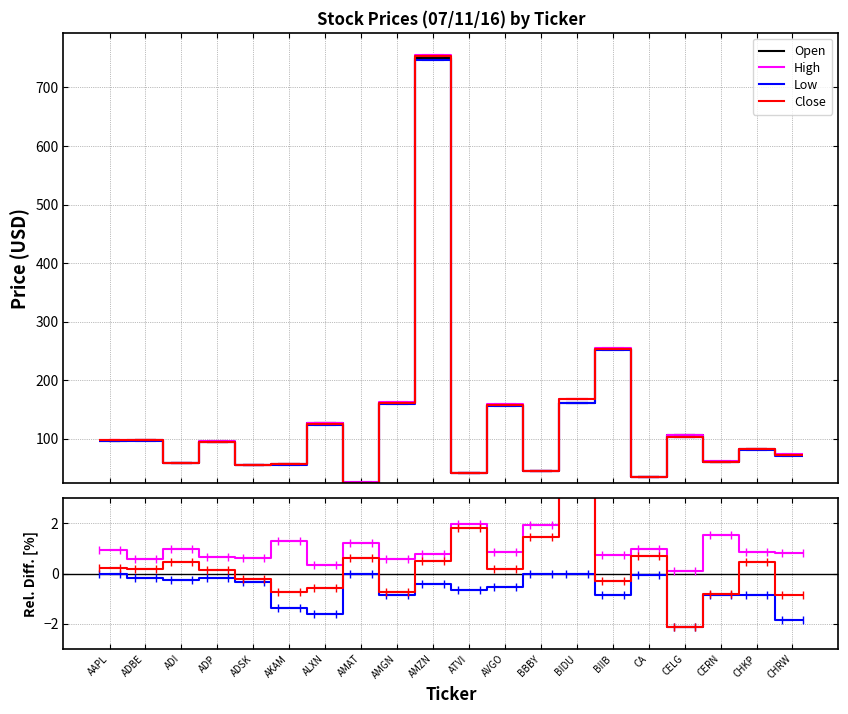

Reading left to right, extract all data points from this chart.

Open: AAPL=96.8	ADBE=97.0	ADI=58.0	ADP=95.0	ADSK=55.6	AKAM=56.7	ALXN=126.0	AMAT=25.0	AMGN=161.4	AMZN=750.0	ATVI=41.4	AVGO=157.1	BBBY=44.5	BIDU=160.7	BIIB=253.2	CA=33.8	CELG=105.7	CERN=60.6	CHKP=82.1	CHRW=72.5
High: AAPL=0.9	ADBE=0.6	ADI=1.0	ADP=0.7	ADSK=0.6	AKAM=1.3	ALXN=0.3	AMAT=1.2	AMGN=0.6	AMZN=0.8	ATVI=2.0	AVGO=0.9	BBBY=2.0	BIDU=4.5	BIIB=0.7	CA=1.0	CELG=0.1	CERN=1.6	CHKP=0.9	CHRW=0.8
Low: AAPL=-0.0	ADBE=-0.2	ADI=-0.3	ADP=-0.2	ADSK=-0.3	AKAM=-1.4	ALXN=-1.6	AMAT=0.0	AMGN=-0.8	AMZN=-0.4	ATVI=-0.7	AVGO=-0.5	BBBY=-0.0	BIDU=0.0	BIIB=-0.8	CA=-0.1	CELG=-2.1	CERN=-0.8	CHKP=-0.8	CHRW=-1.9
Close: AAPL=0.2	ADBE=0.2	ADI=0.4	ADP=0.1	ADSK=-0.2	AKAM=-0.7	ALXN=-0.6	AMAT=0.6	AMGN=-0.7	AMZN=0.5	ATVI=1.8	AVGO=0.2	BBBY=1.4	BIDU=3.9	BIIB=-0.3	CA=0.7	CELG=-2.1	CERN=-0.8	CHKP=0.5	CHRW=-0.9